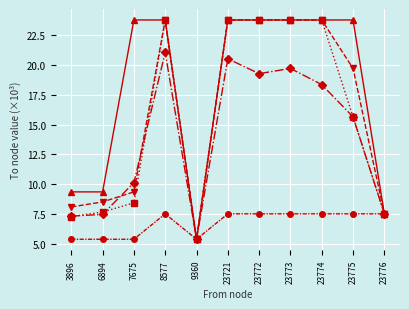

What is the minimum value shown in the chart?

5.4